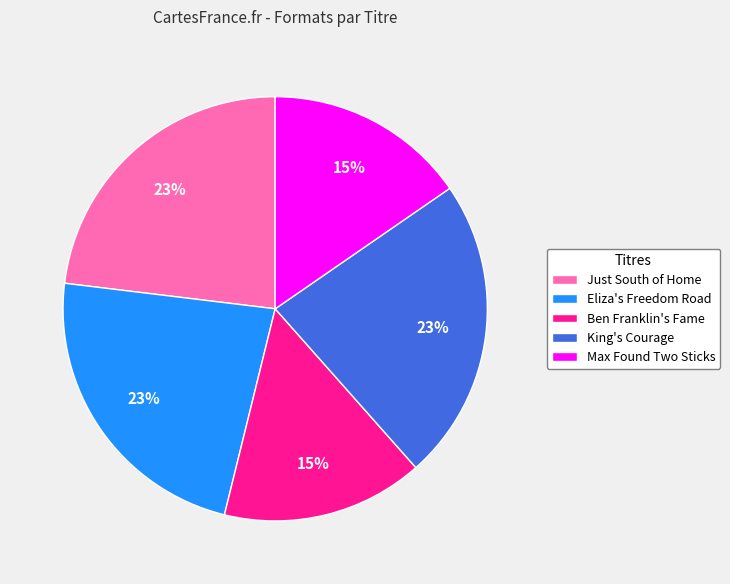

Does any single category account for the majority?

No